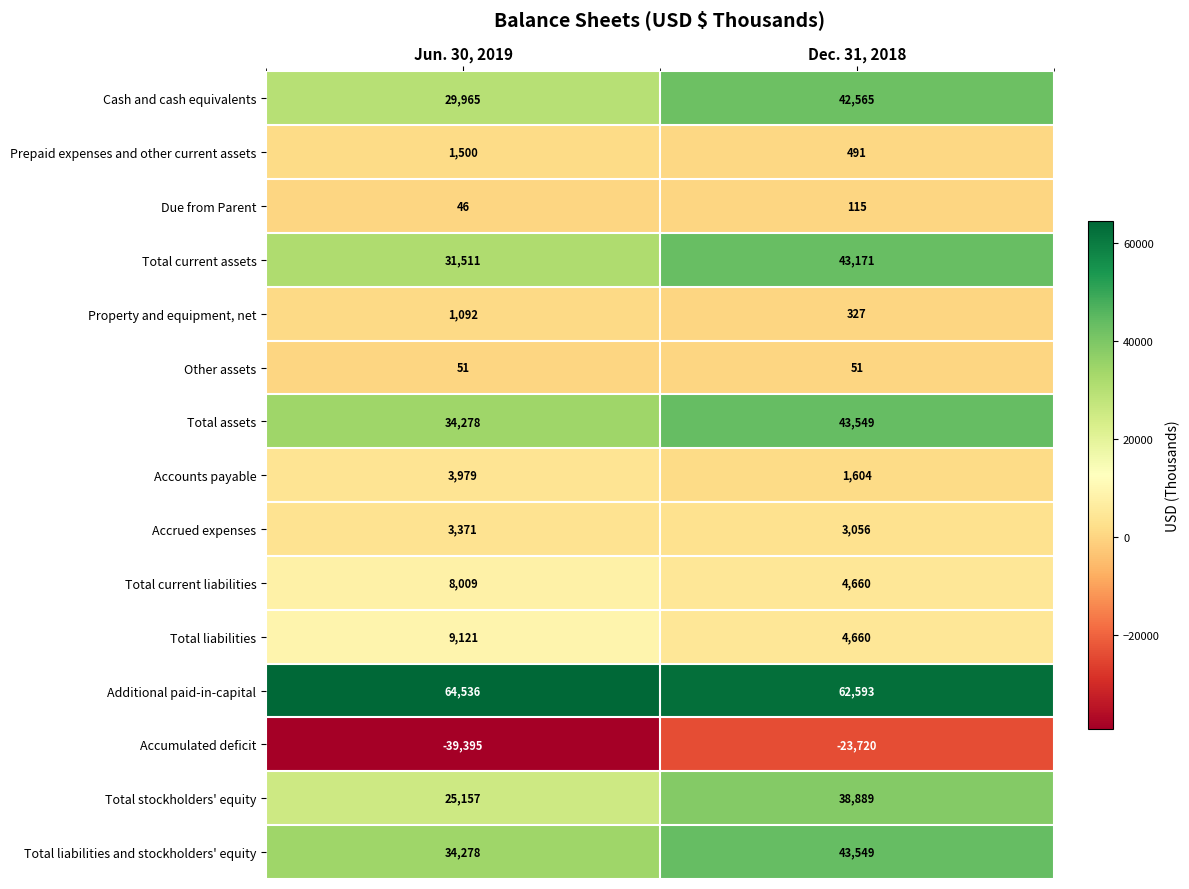

The Property and equipment, net series shows 1092 at Jun. 30, 2019. True or false?

True